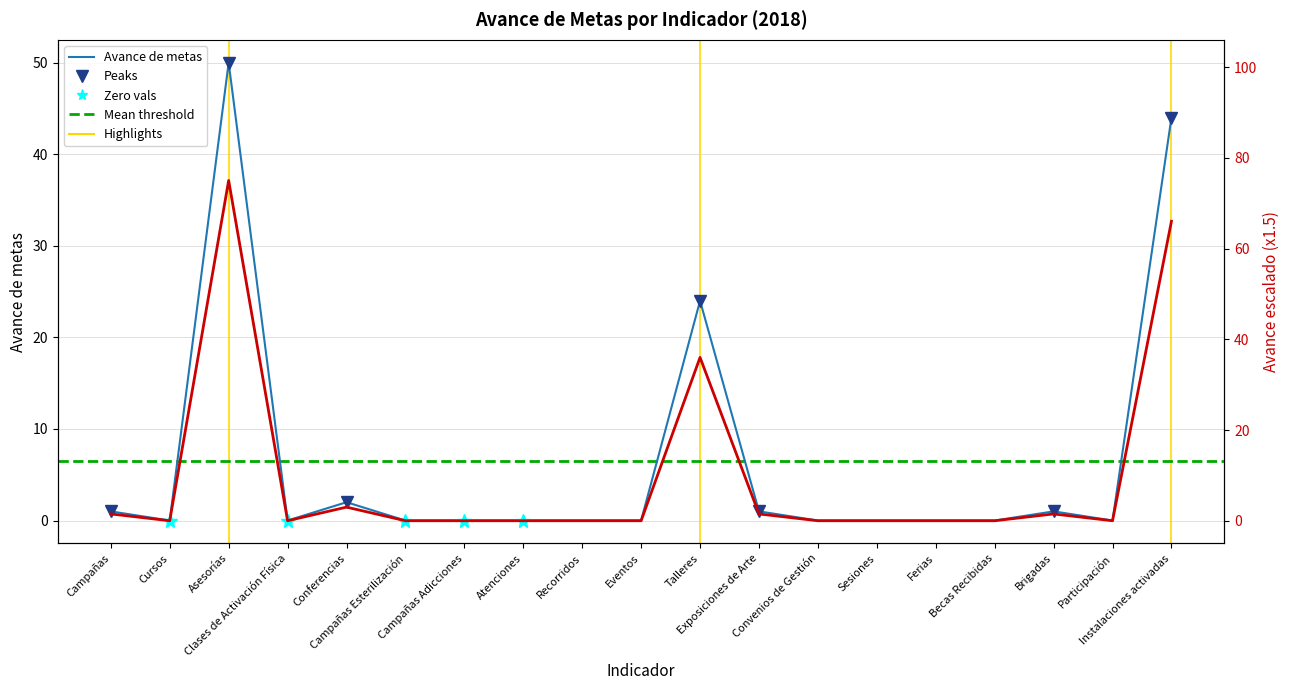

What is the difference between the second highest and second lowest values?

44